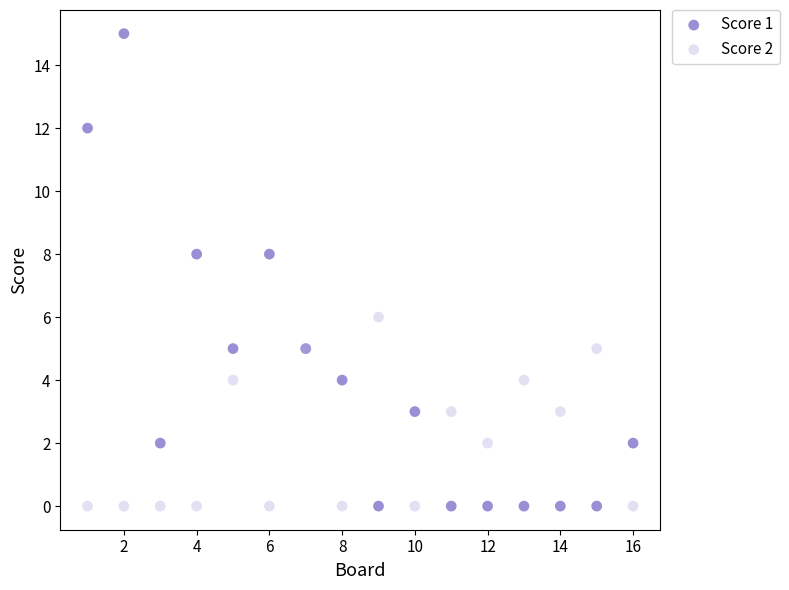

What is the X range (max minus min) for the scatter plot?

15